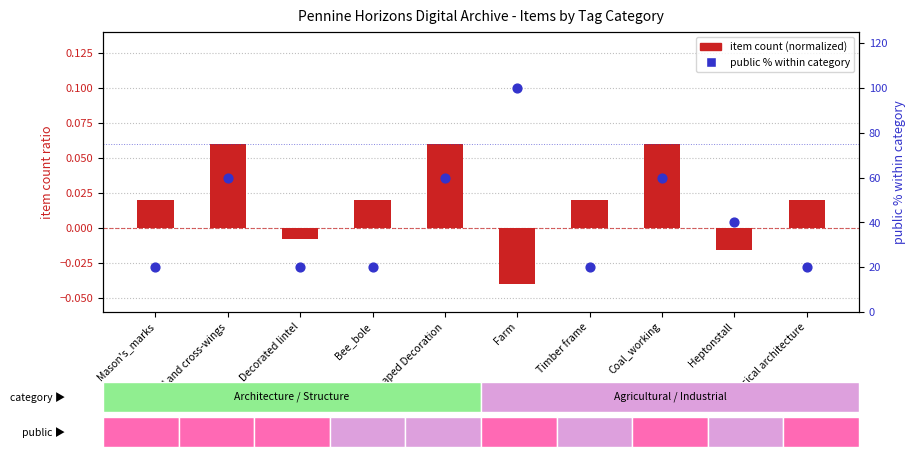

What is the total value across all series at Classical architecture?

20.0